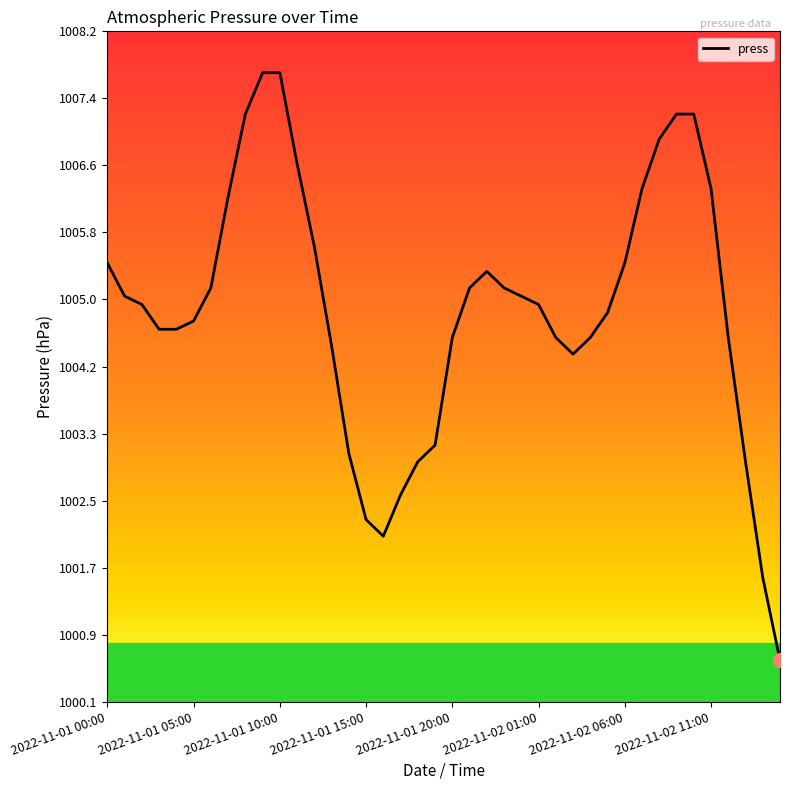

What is the difference between the maximum and minimum values?

7.1